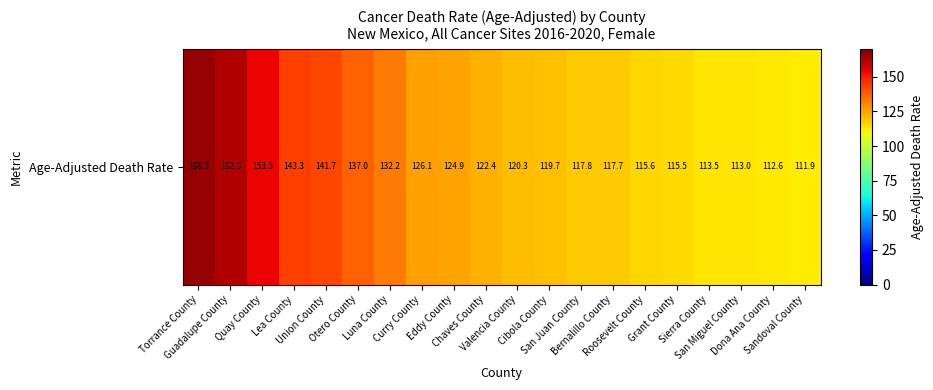

What is the difference between the maximum and minimum values?

54.4